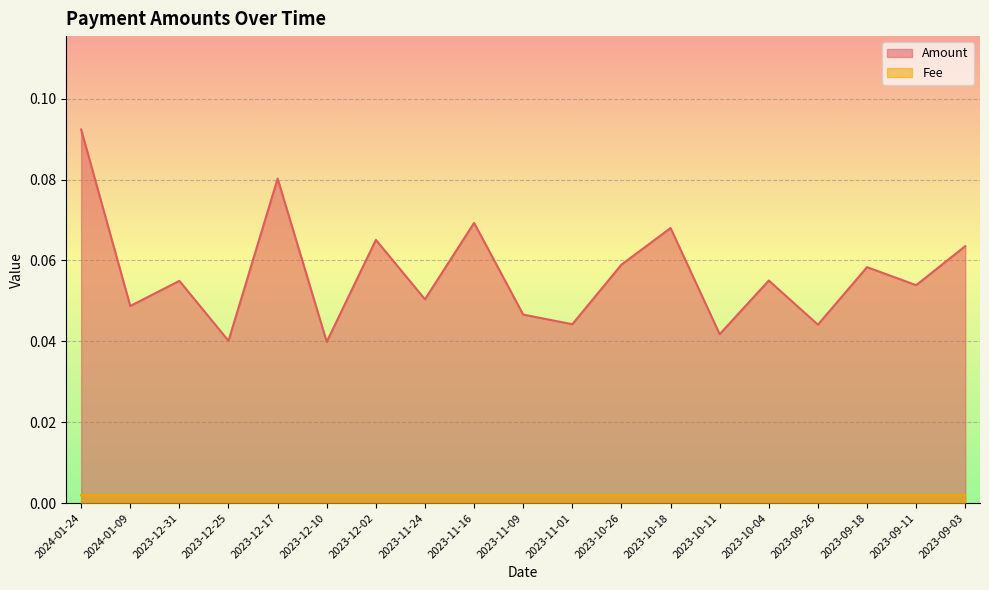

Reading left to right, list all the values displayed in this chart.

2024-01-24=0.1	2024-01-09=0.0	2023-12-31=0.1	2023-12-25=0.0	2023-12-17=0.1	2023-12-10=0.0	2023-12-02=0.1	2023-11-24=0.1	2023-11-16=0.1	2023-11-09=0.0	2023-11-01=0.0	2023-10-26=0.1	2023-10-18=0.1	2023-10-11=0.0	2023-10-04=0.1	2023-09-26=0.0	2023-09-18=0.1	2023-09-11=0.1	2023-09-03=0.1